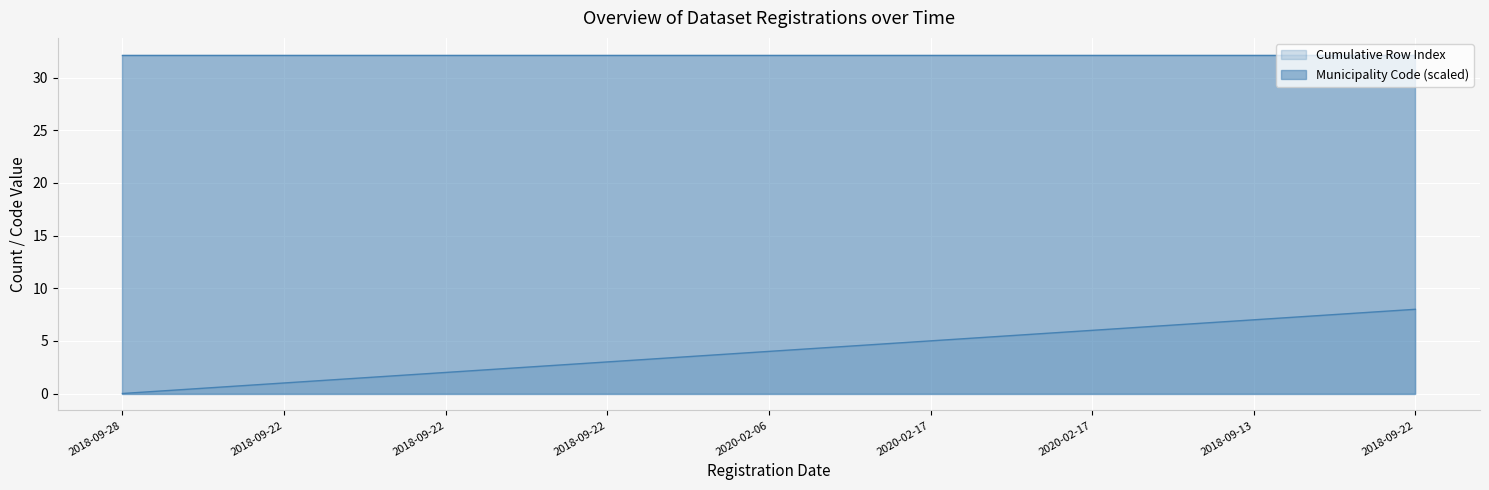

True or false: the data shows 5 at 2020-02-17.

True